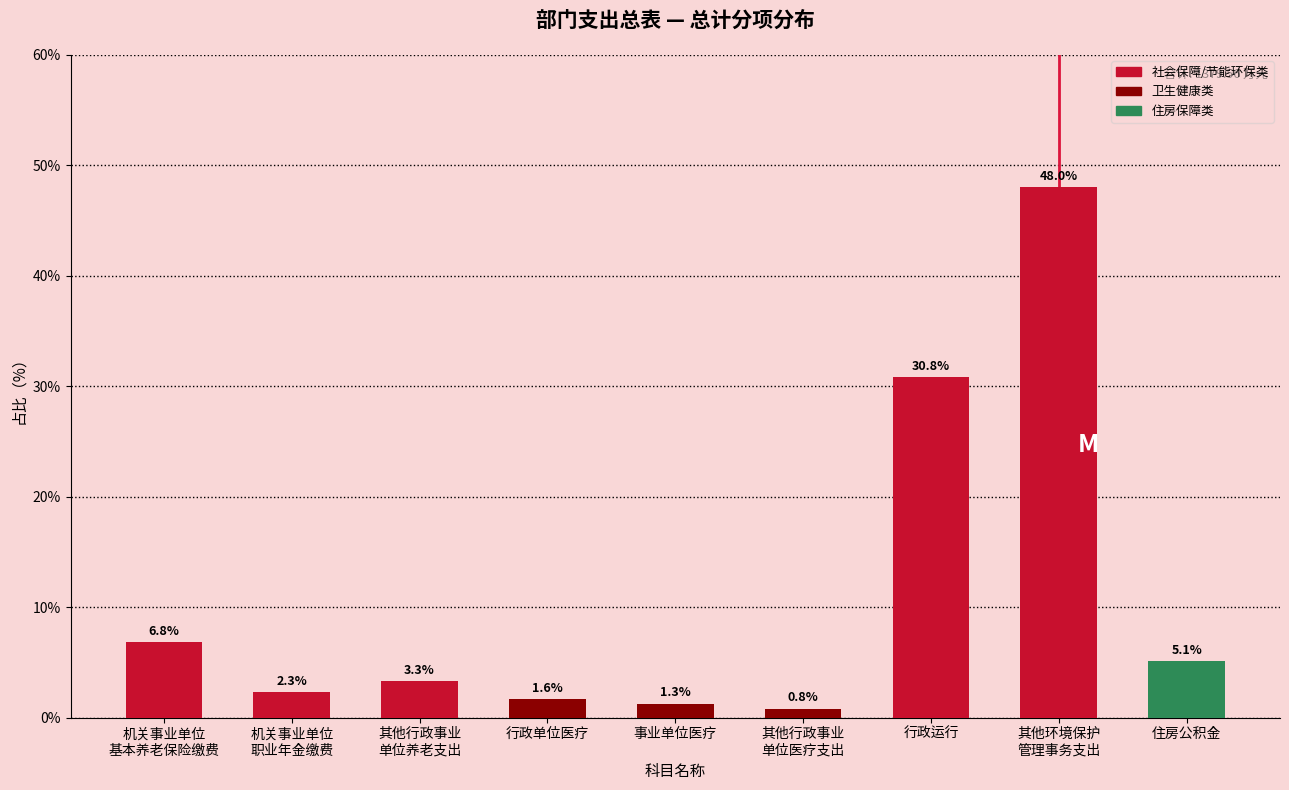

Reading left to right, what are all the values shown in this chart?

6.8	2.3	3.3	1.6	1.3	0.8	30.8	48.0	5.1